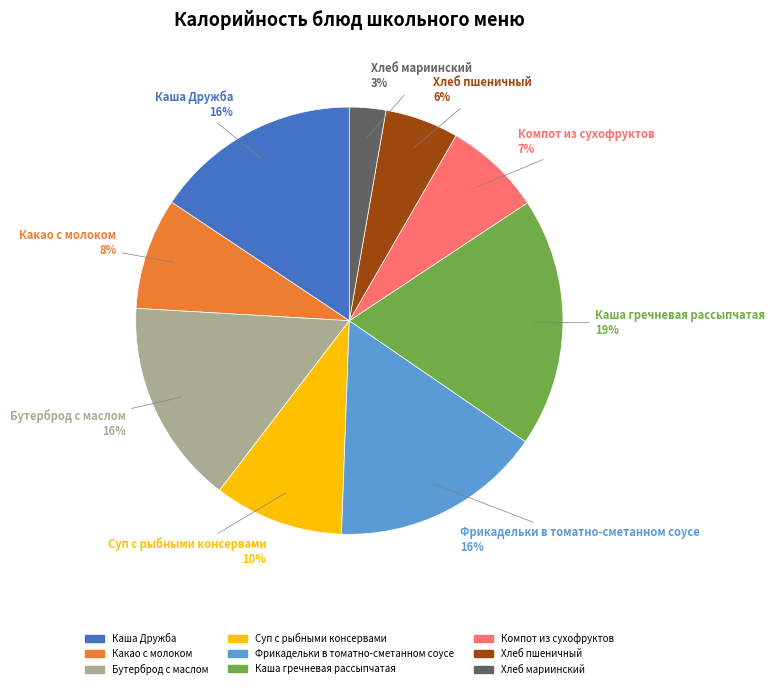

To the nearest percent, what percentage of the pie is Хлеб мариинский?

3%